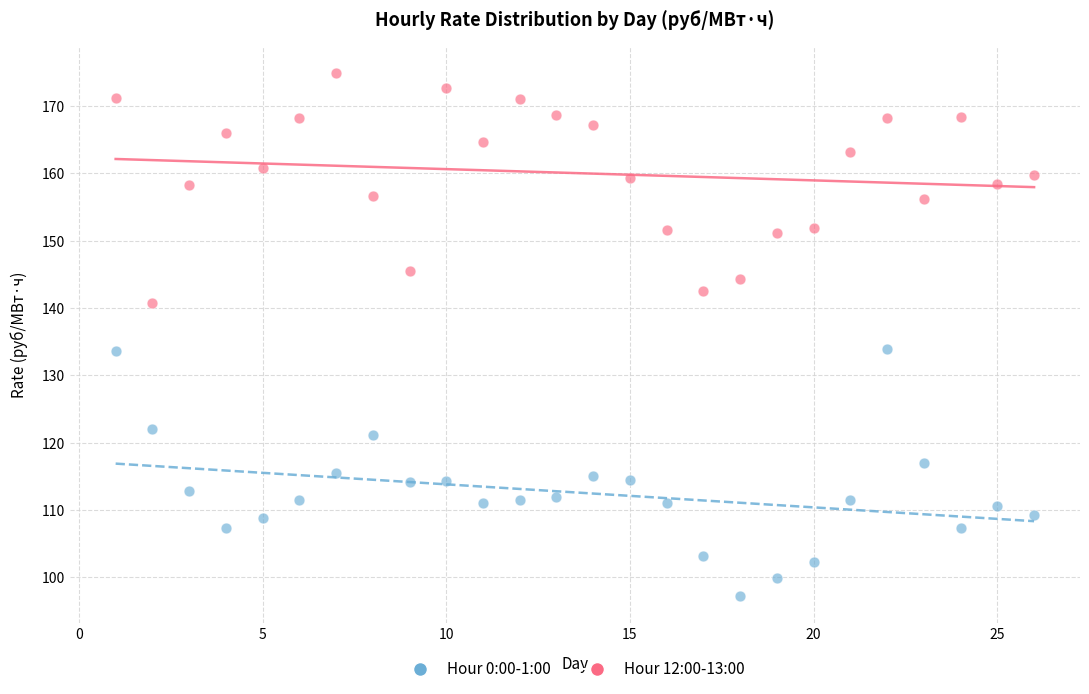

Across all data points, what is the range of X values (max minus min)?

25.0